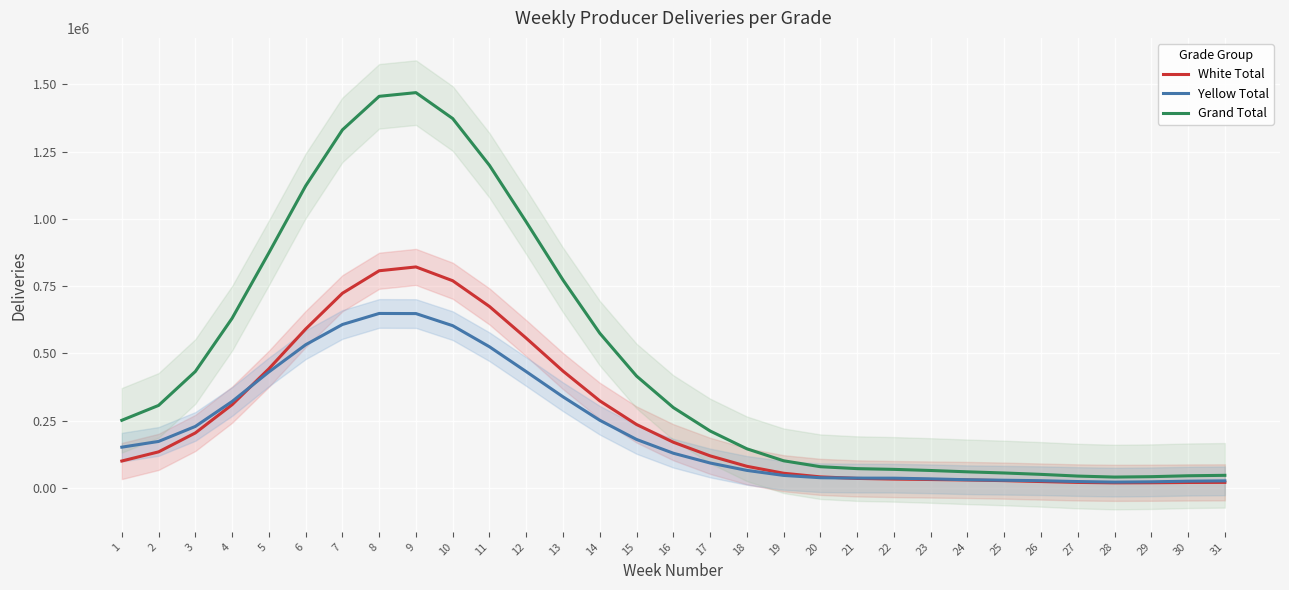

Reading left to right, list all the values displayed in this chart.

White Total: 1=99888.9	2=133862.2	3=204231.1	4=309236.5	5=442627.7	6=590368.2	7=723324.6	8=806981.6	9=821163.4	10=769836.1	11=674150.1	12=556332.4	13=434013.2	14=323492.7	15=235584.7	16=169700.6	17=119062.4	18=80274.6	19=54408.1	20=40891.4	21=35232.8	22=32726.1	23=31090.9	24=29425.1	25=26957.6	26=23563.5	27=20332.2	28=18750.4	29=19125.1	30=20111.2	31=20522.8
Yellow Total: 1=151349.7	2=172651.9	3=228408.2	4=321099.5	5=431012.2	6=532005.6	7=607253.4	8=648289.2	9=647822.6	10=602812.9	11=524430.4	12=432062.0	13=338437.6	14=251304.3	15=180003.5	16=128840.7	17=92523.4	18=65004.8	19=46343.5	20=37792.7	21=36331.2	22=36092.9	23=33564.9	24=30285.2	25=28458.4	26=26688.1	27=23562.0	28=21461.2	29=22559.7	30=24950.8	31=26148.6
Grand Total: 1=251238.5	2=306514.1	3=432639.3	4=630336.0	5=873640.0	6=1122373.8	7=1330578.0	8=1455270.8	9=1468986.1	10=1372649.0	11=1198580.4	12=988394.4	13=772450.8	14=574797.0	15=415588.3	16=298541.2	17=211585.8	18=145279.4	19=100751.6	20=78684.0	21=71563.9	22=68819.0	23=64655.8	24=59710.3	25=55416.0	26=50251.6	27=43894.2	28=40211.5	29=41684.8	30=45062.0	31=46671.4